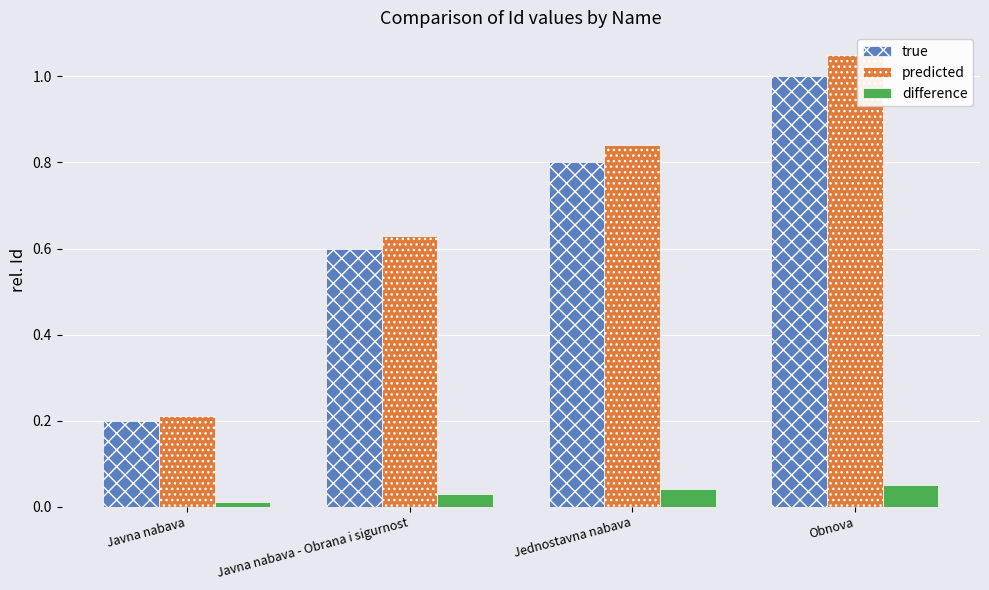

Does the chart contain stacked bars?

No